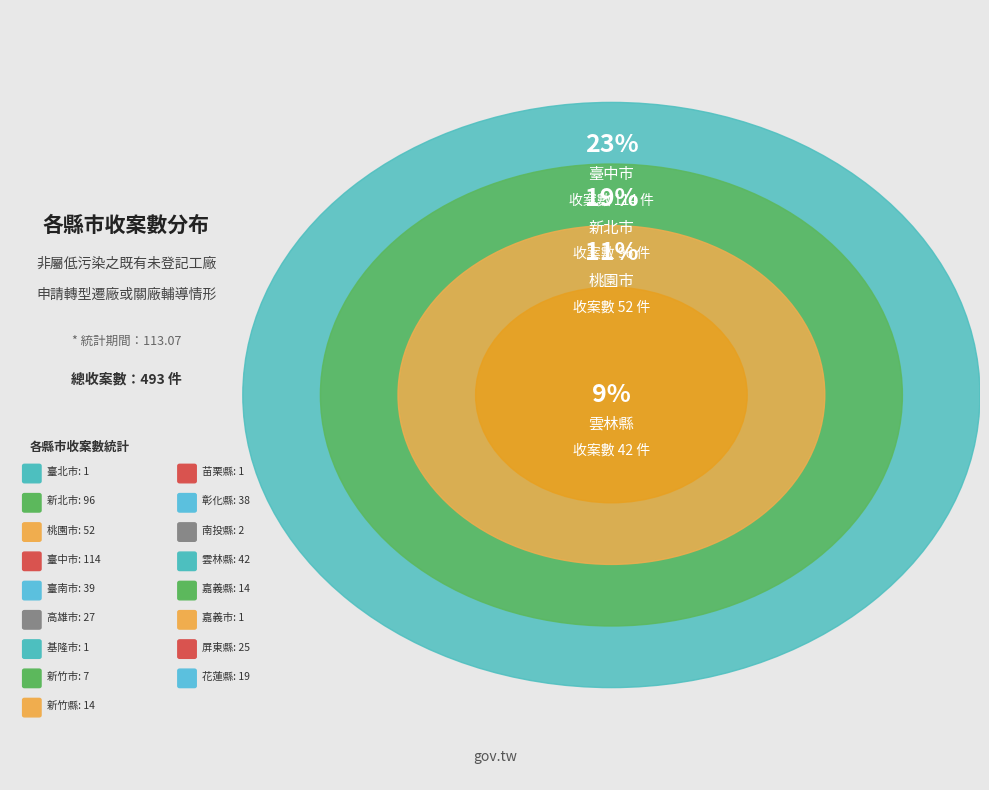

Rank the categories by value from highest to lowest.

臺中市, 新北市, 桃園市, 雲林縣, 臺南市, 彰化縣, 高雄市, 屏東縣, 花蓮縣, 新竹縣, 嘉義縣, 新竹市, 南投縣, 臺北市, 基隆市, 苗栗縣, 嘉義市